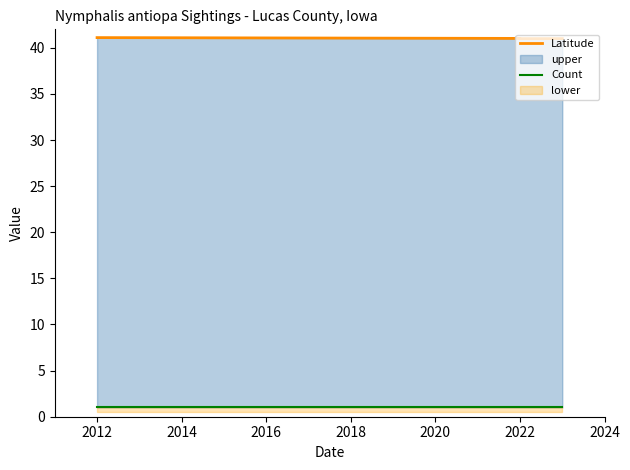

Reading right to left, extract all data points from this chart.

Latitude: 41.0	41.0	41.0	41.0	41.1
Count: 1.0	1.0	1.0	1.0	1.0